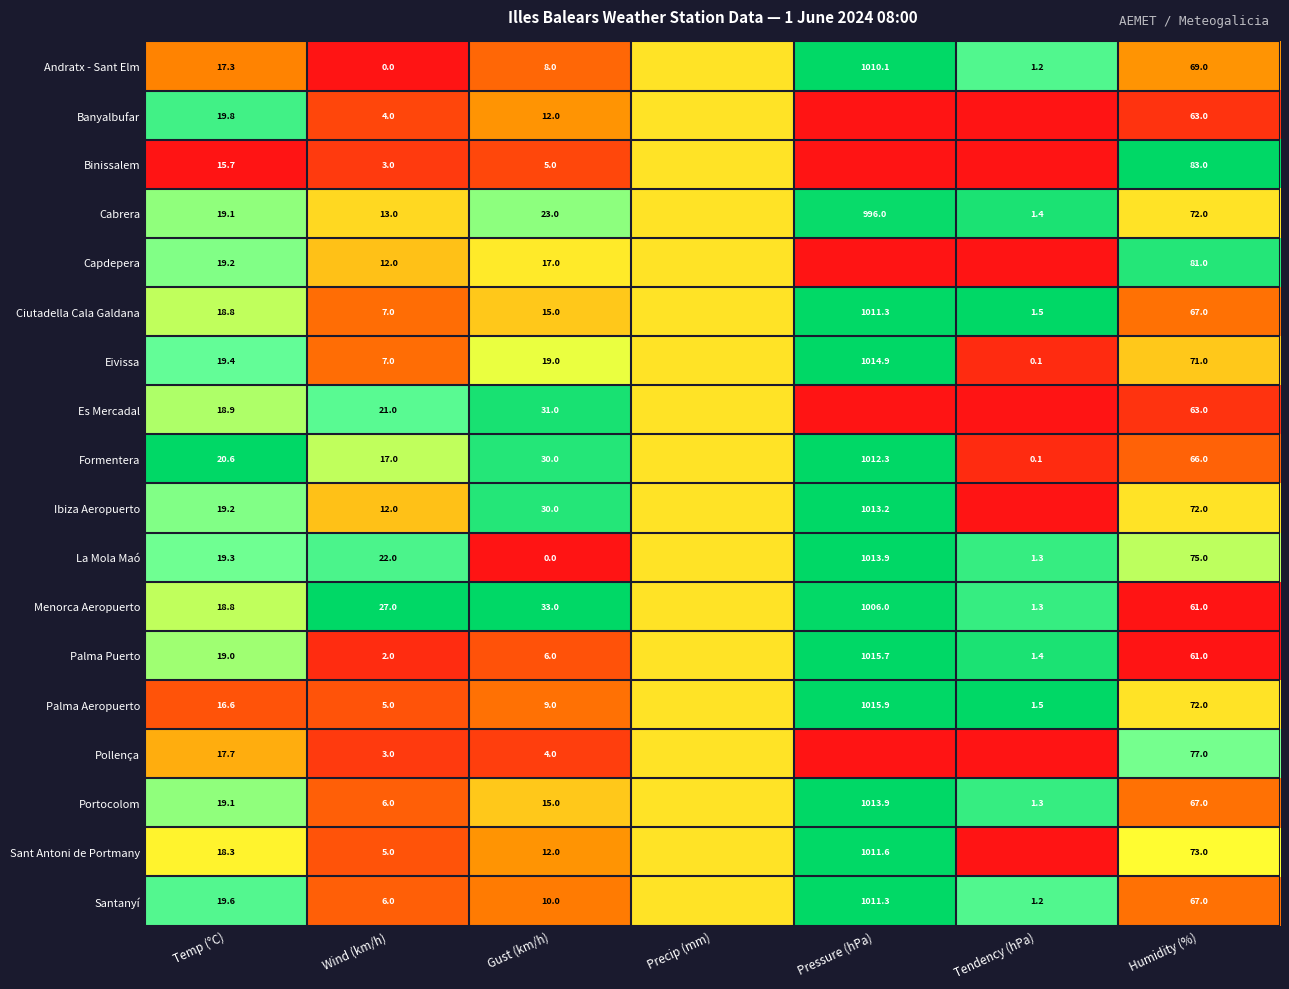

Between Wind (km/h) and Humidity (%), which series saw the biggest shift?

Binissalem